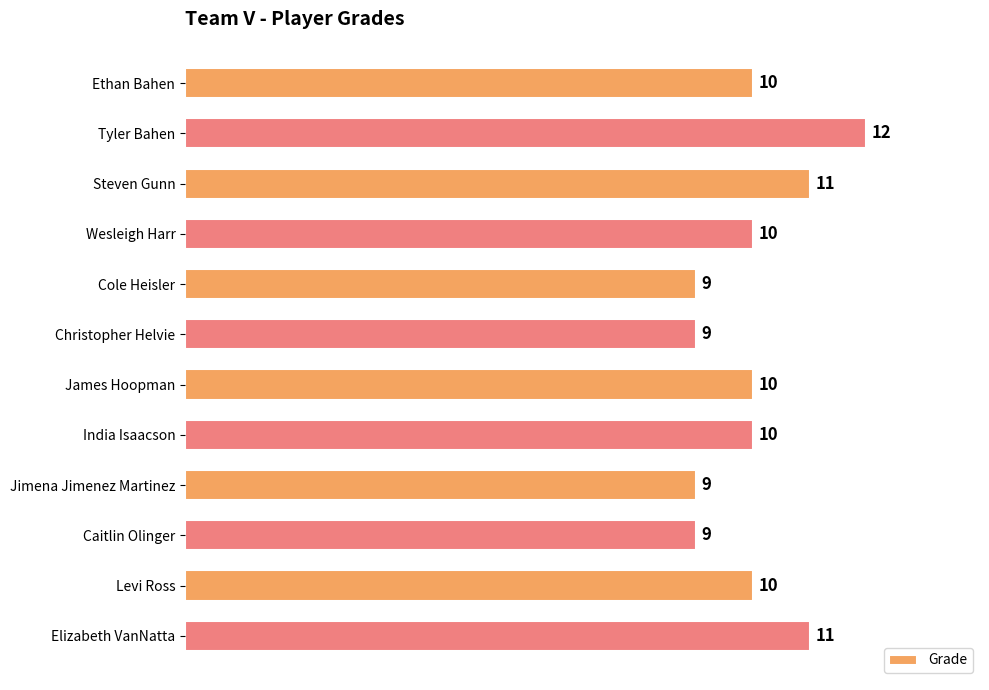

What is the label of the 3rd bar from the top?

Steven Gunn